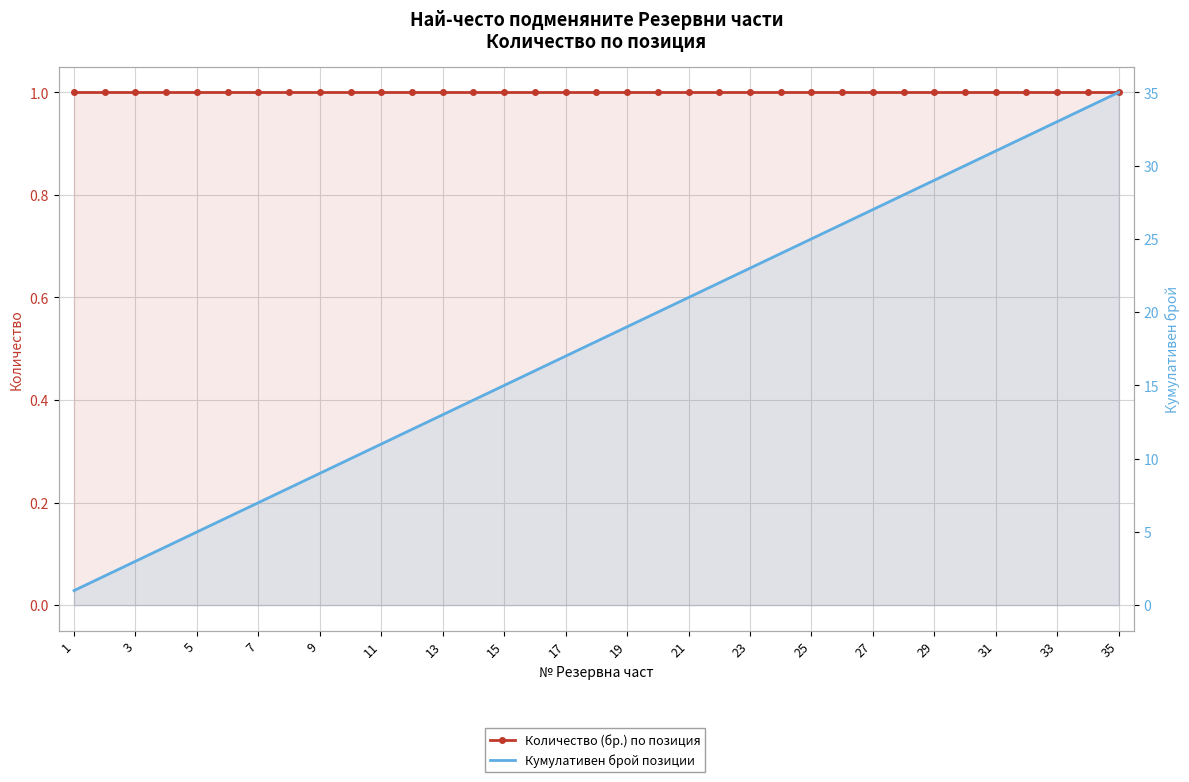

The Количество (бр.) по позиция series shows 1 at 5. True or false?

True